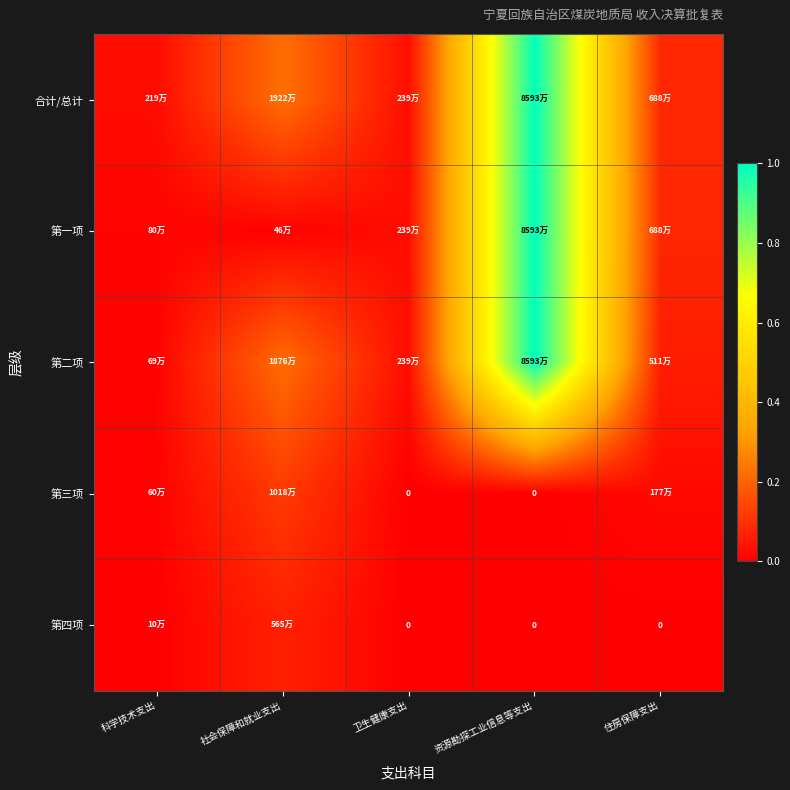

Between 社会保障和就业支出 and 住房保障支出, which series saw the biggest shift?

第二项